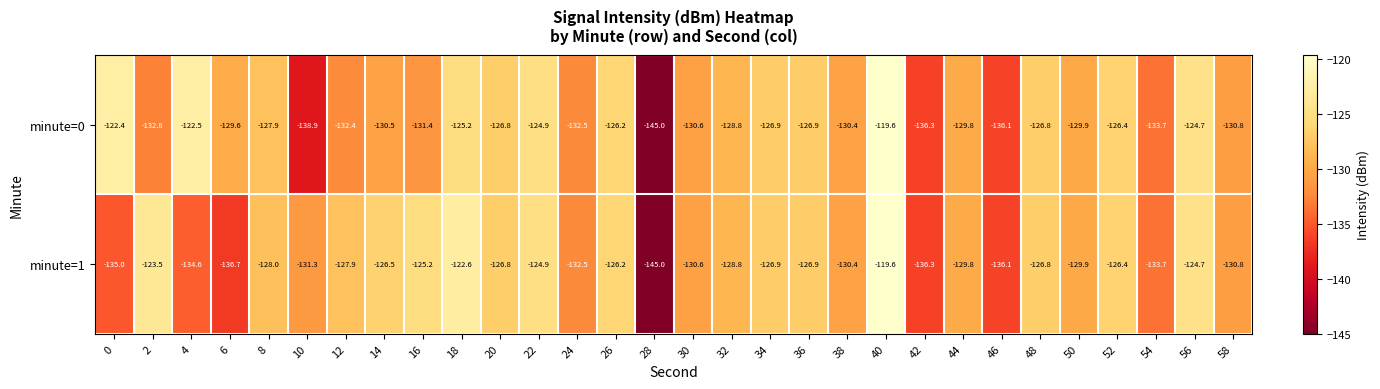

List the series in order of their overall mean, lowest first.

minute=0, minute=1